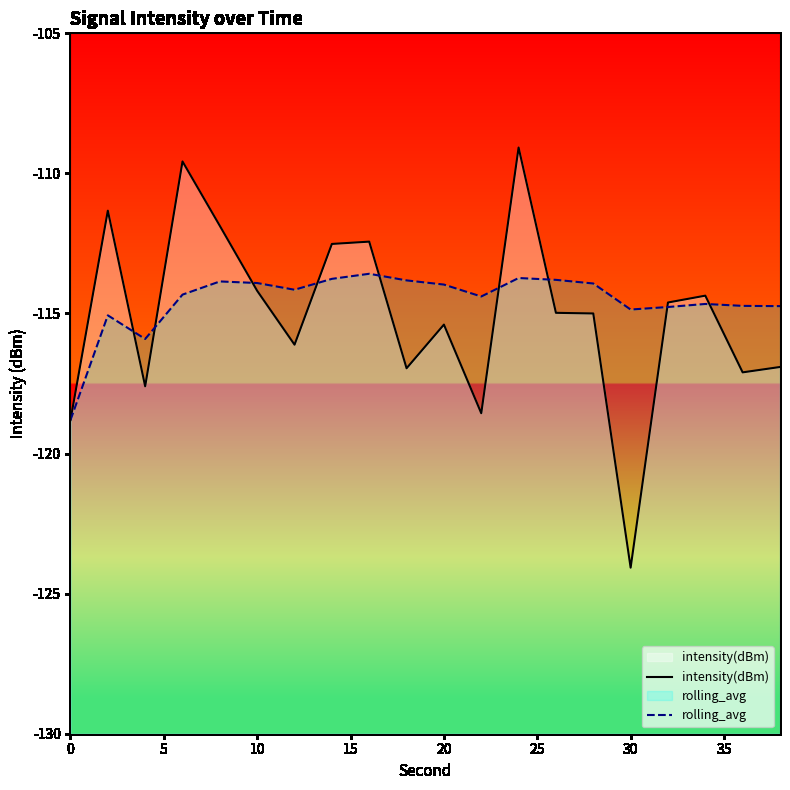

At how many categories does at least one series exceed -121?

20